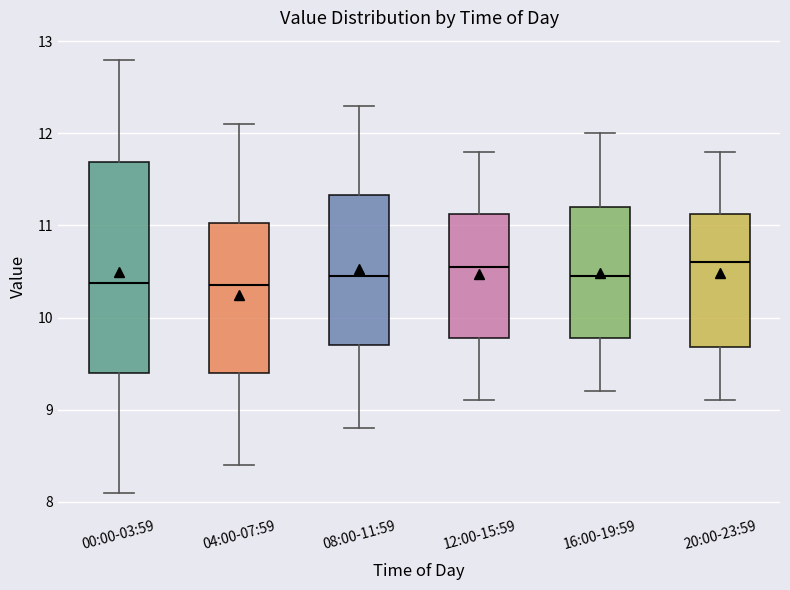

Reading left to right, transcribe this box plot: for each box, give where its median line is, the range the box spans, and where its two whiskers end, as read against the y-axis. The values are not printed on the chart, so give them approximately, as read against the axis.

00:00-03:59: median 10.4, box 9.4 to 11.7, whiskers 8.1 to 12.8
04:00-07:59: median 10.4, box 9.4 to 11.0, whiskers 8.4 to 12.1
08:00-11:59: median 10.5, box 9.7 to 11.3, whiskers 8.8 to 12.3
12:00-15:59: median 10.6, box 9.8 to 11.1, whiskers 9.1 to 11.8
16:00-19:59: median 10.5, box 9.8 to 11.2, whiskers 9.2 to 12.0
20:00-23:59: median 10.6, box 9.7 to 11.1, whiskers 9.1 to 11.8